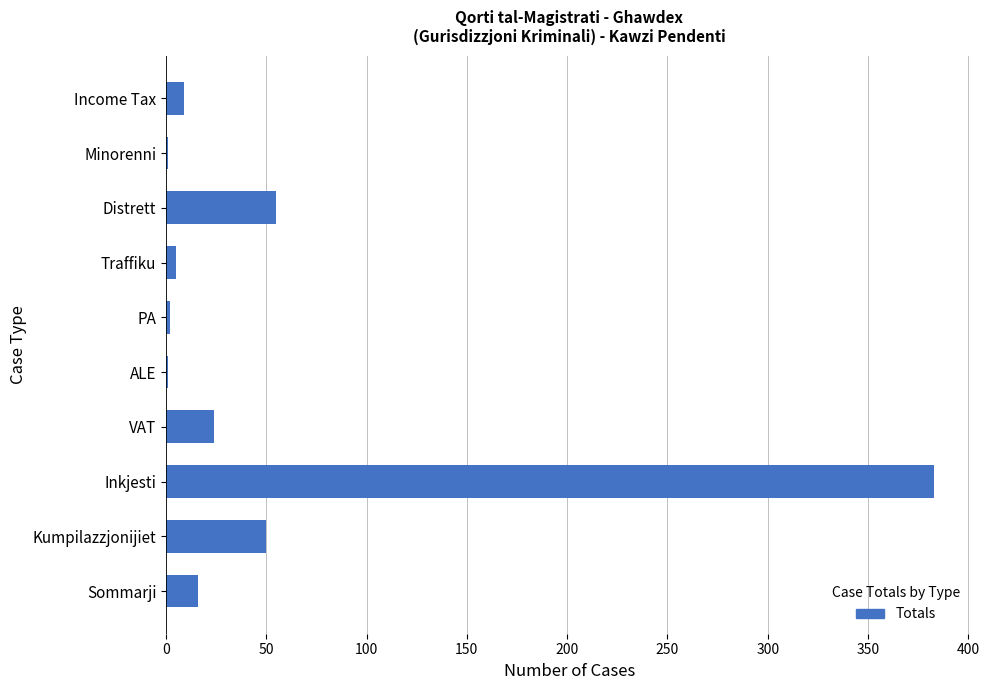

What is the average value?

55